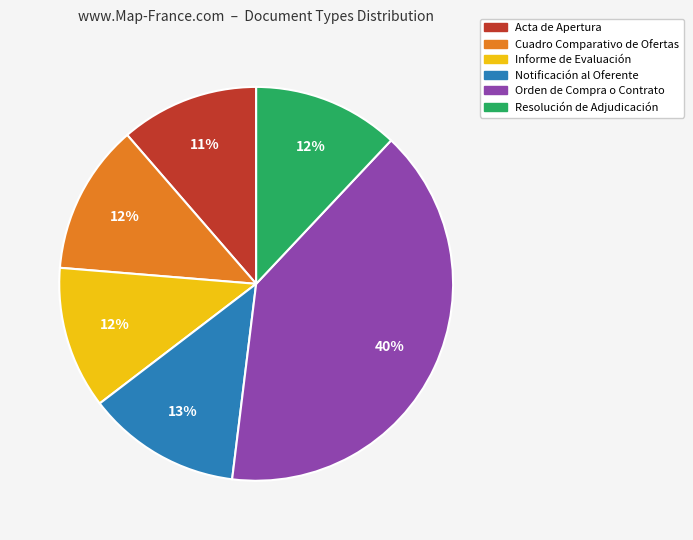

Do Notificación al Oferente and Cuadro Comparativo de Ofertas together represent more than half of the pie?

No